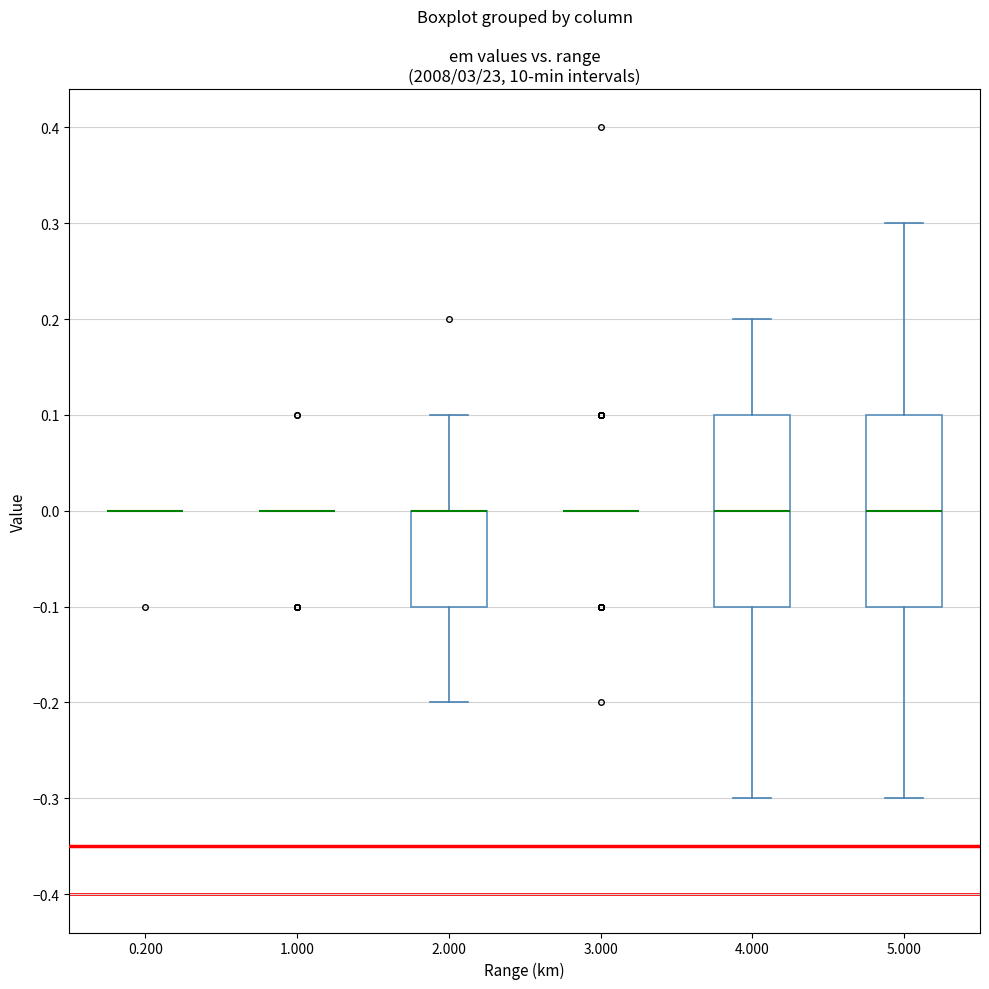

Reading left to right, transcribe this box plot: for each box, give where its median line is, the range the box spans, and where its two whiskers end, as read against the y-axis. The values are not printed on the chart, so give them approximately, as read against the axis.

0.200: box collapsed to a line at 0.0, whiskers 0.0 to 0.0
1.000: box collapsed to a line at 0.0, whiskers 0.0 to 0.0
2.000: median 0.0 (drawn on the box's upper edge), box -0.1 to 0.0, whiskers -0.2 to 0.1
3.000: box collapsed to a line at 0.0, whiskers 0.0 to 0.0
4.000: median 0.0, box -0.1 to 0.1, whiskers -0.3 to 0.2
5.000: median 0.0, box -0.1 to 0.1, whiskers -0.3 to 0.3